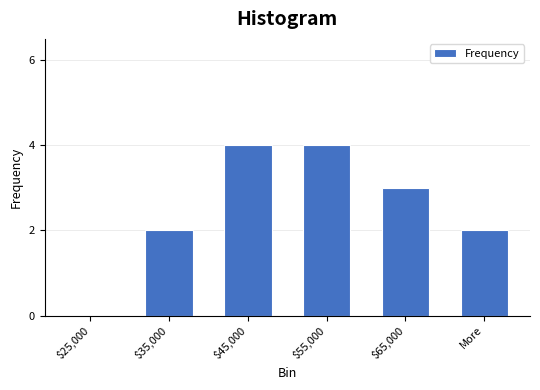

What is the sum of all values?

15